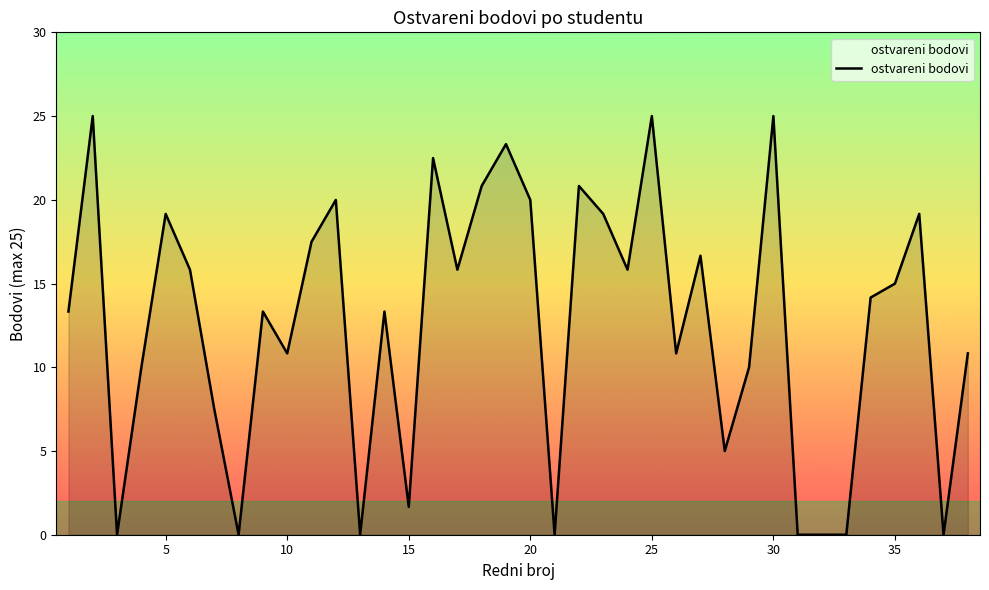

What is the difference between the maximum and minimum values?

25.0